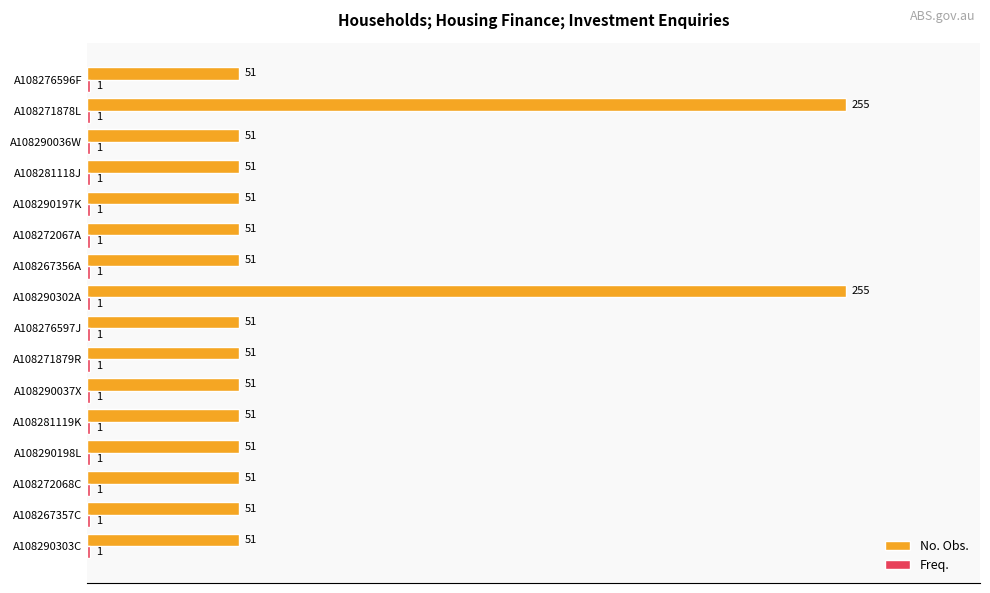

True or false: No. Obs. has a value of 51 at A108290036W.

True